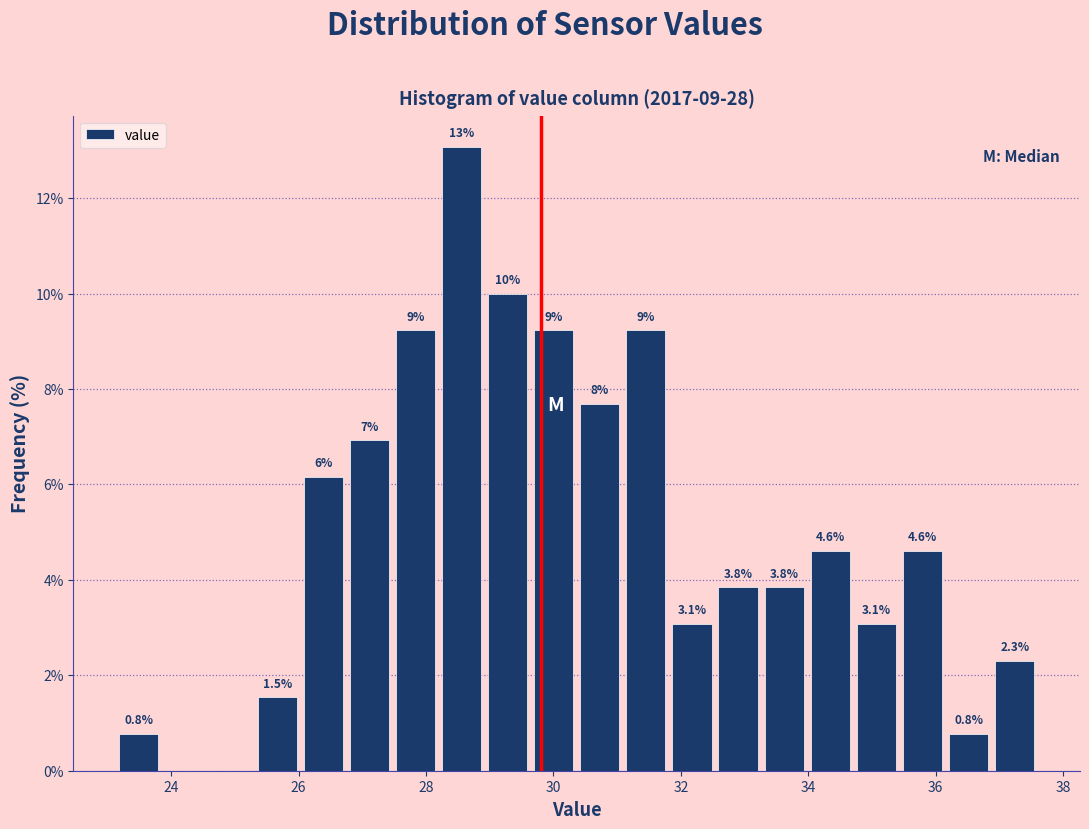

Read against the x-axis, roughly where is the centre of the tallest bar?

28.6